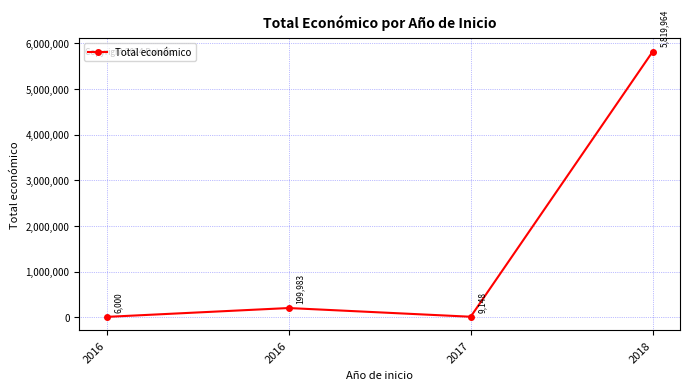

Where does the data first go above 199983?

2018